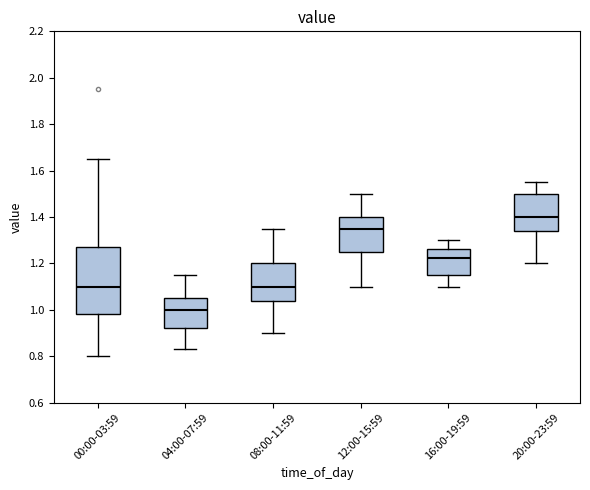

Which box is the tallest, from its lower edge to its upper edge?

00:00-03:59